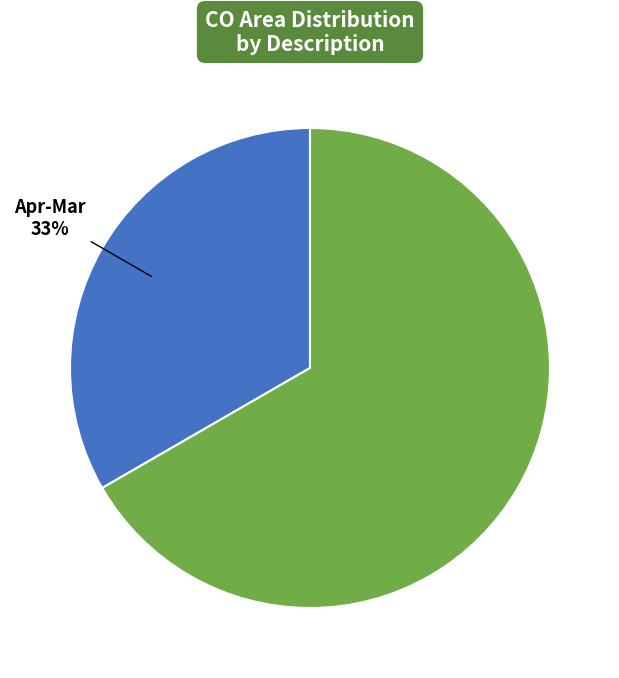

Is it true that Apr-Mar is 33% of the pie?

True